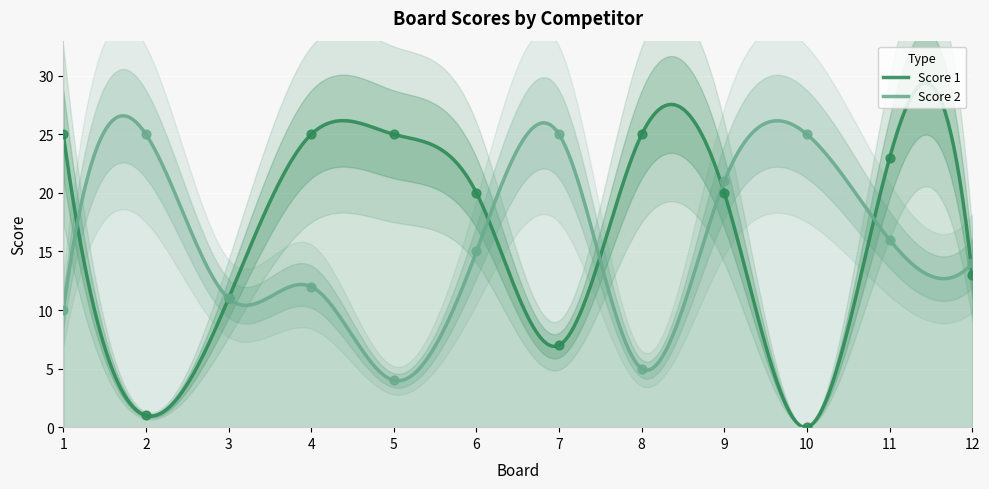

Which series has the largest total across all categories?

Score 1